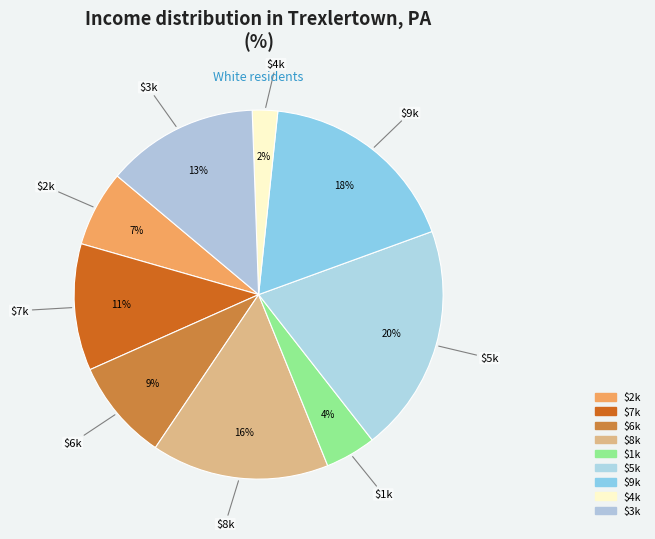

Is it true that $2k is 7% of the pie?

True